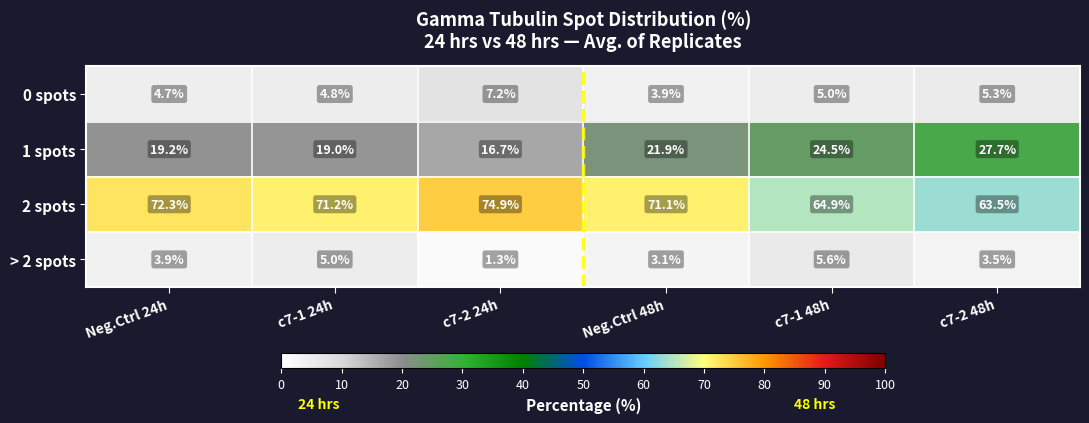

At how many categories does at least one series exceed 52?

6